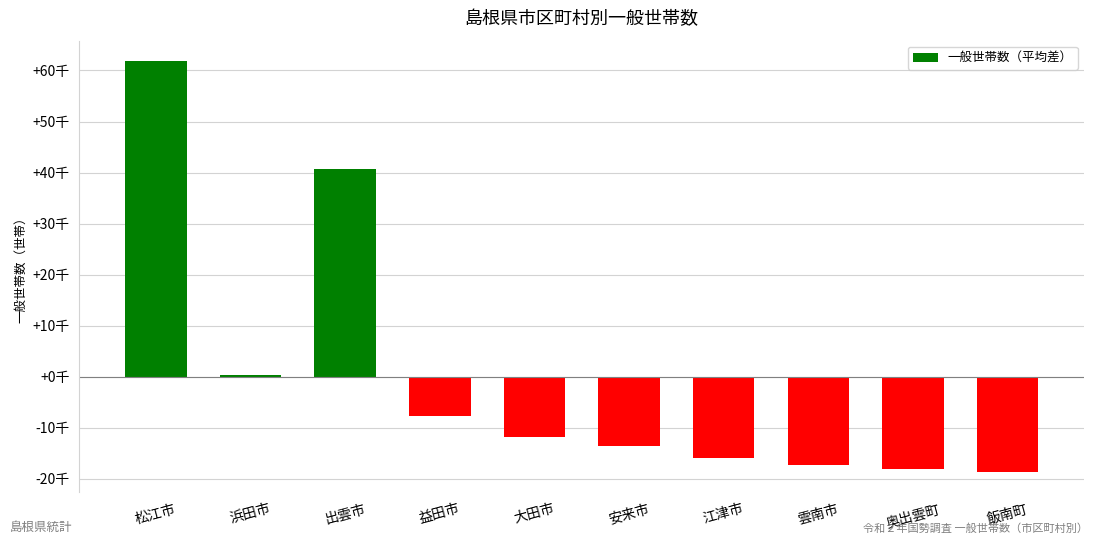

Are the bars horizontal?

No